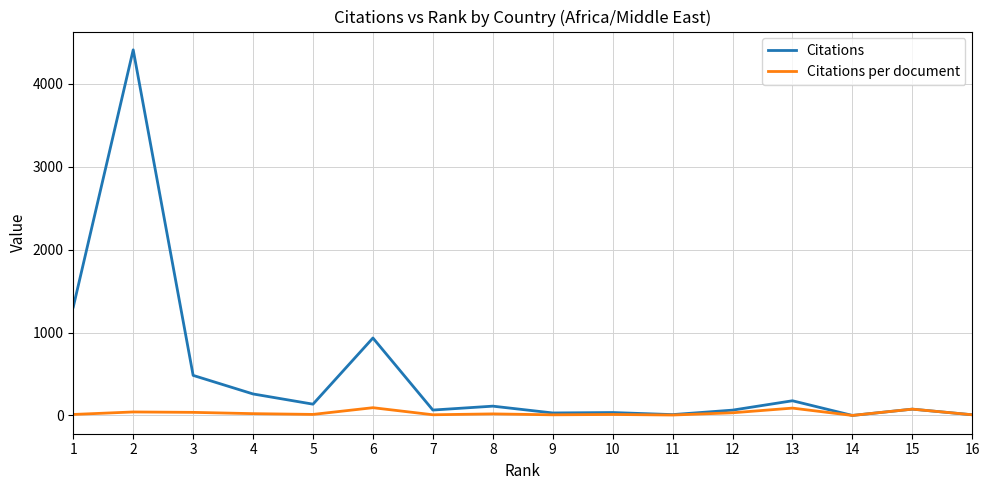

Which series has the largest total across all categories?

Citations